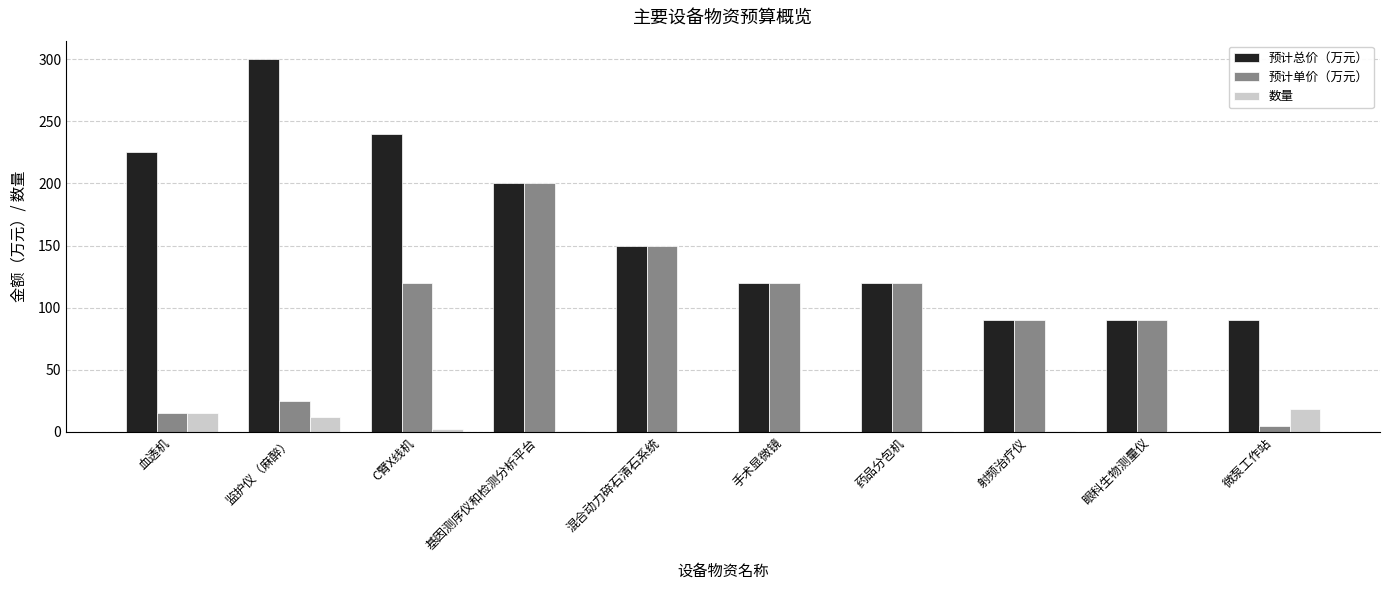

Are the bars horizontal?

No